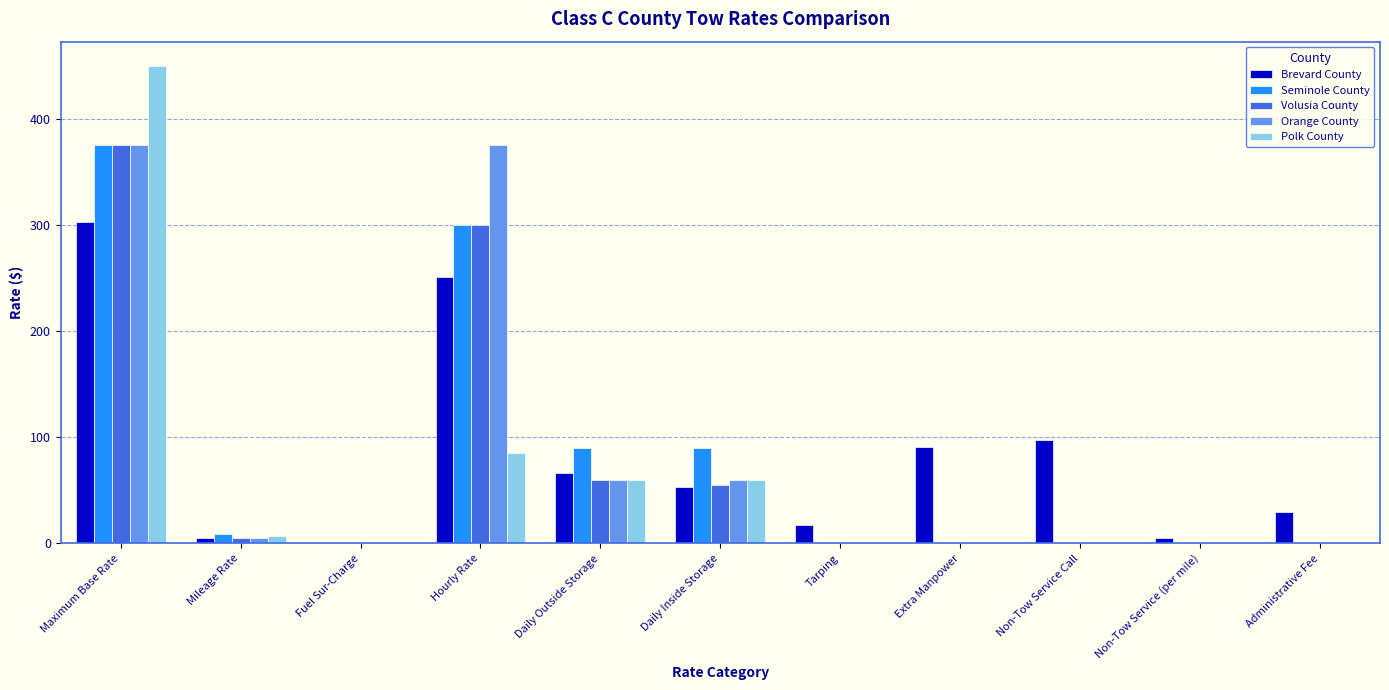

Where is Volusia County nearest to the value 187?

Hourly Rate